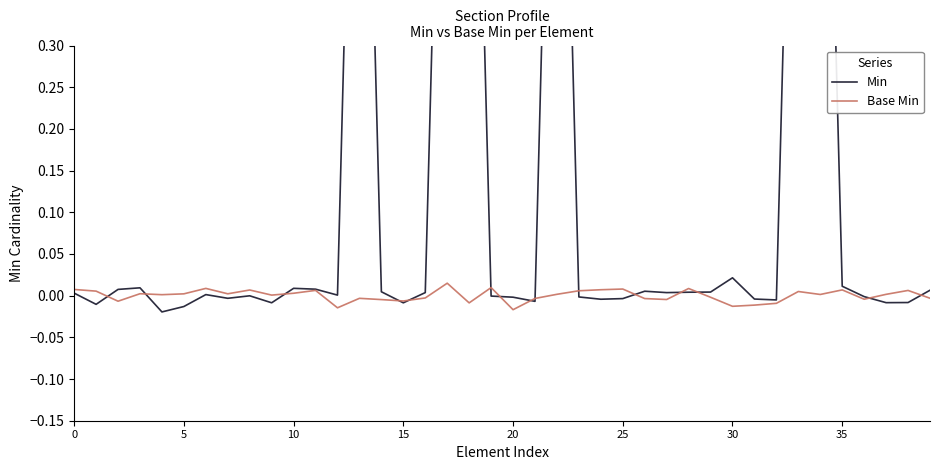

What is the difference between the second highest and minimum values in the Min series?

1.0